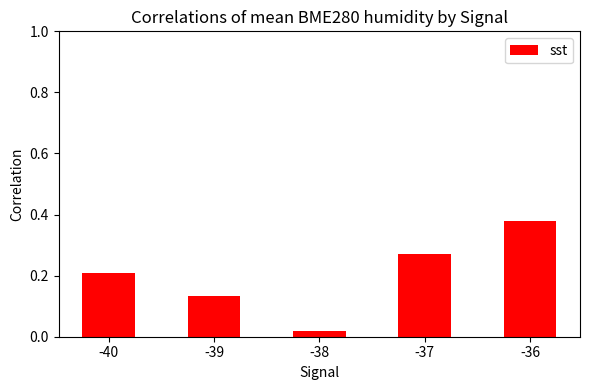

At which category does the chart reach its peak across all series?

-36